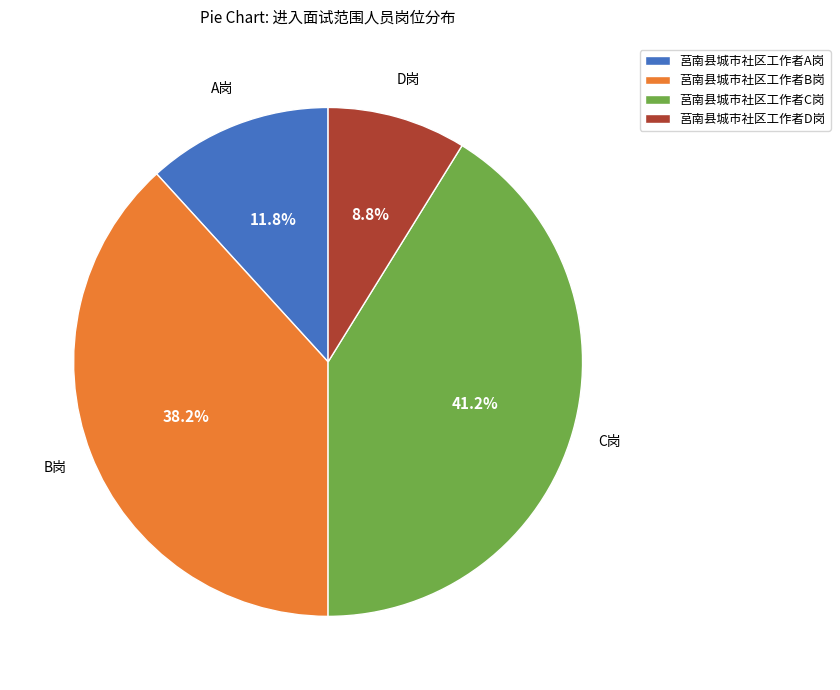

How many segments does this pie chart have?

4